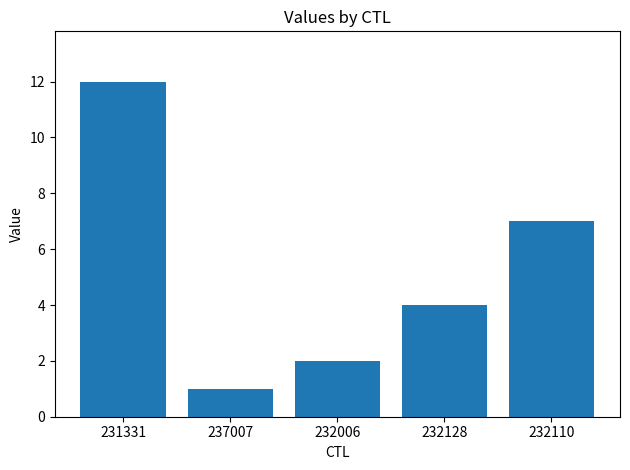

What position from the left is 232128?

4